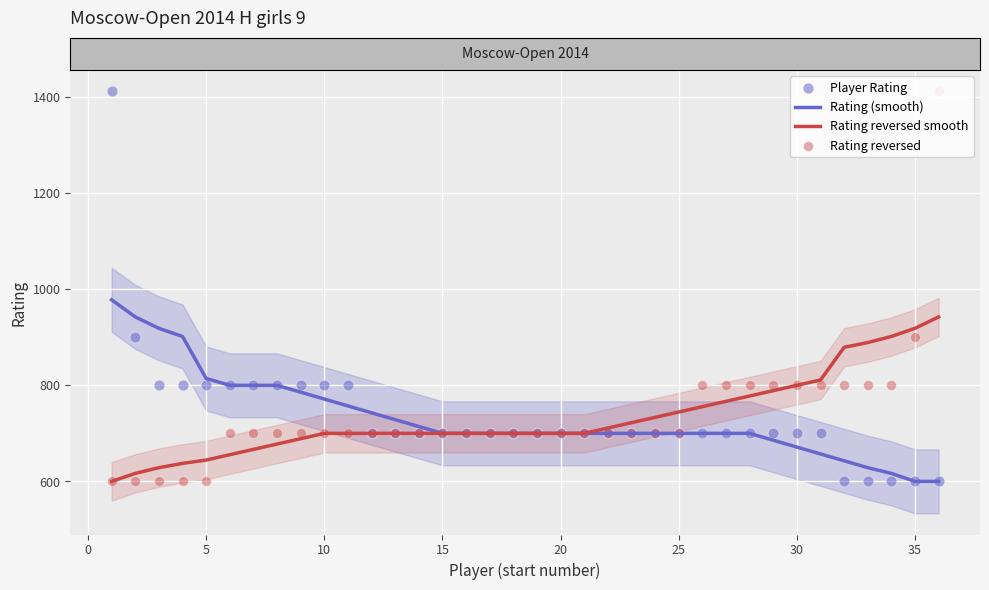

Which series reaches the maximum Y coordinate?

Player Rating